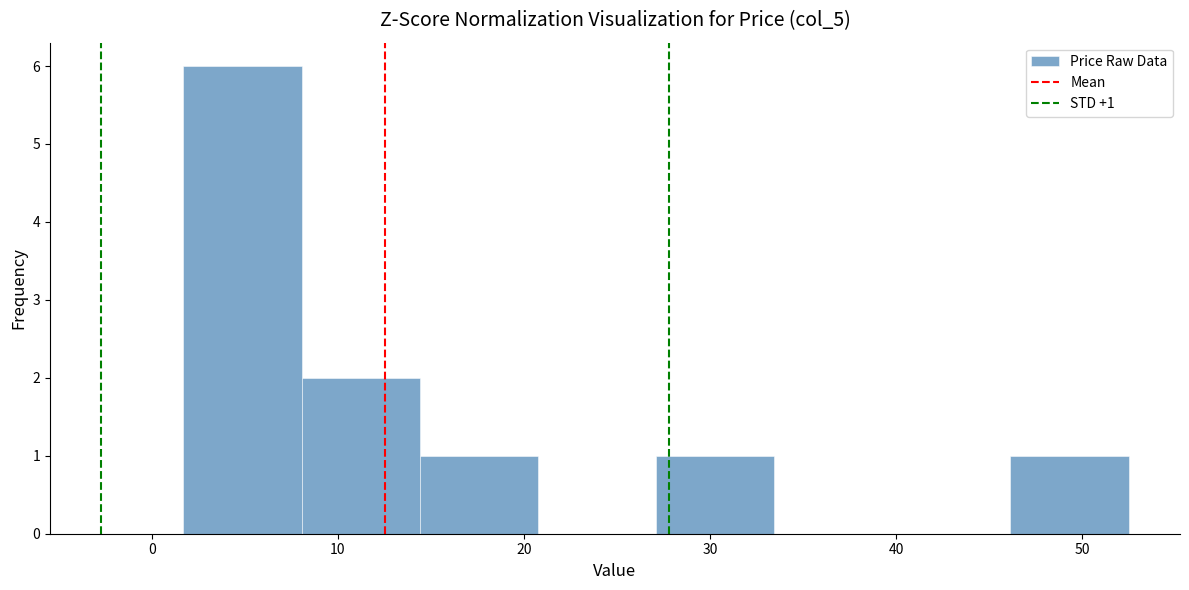

Which range on the x-axis has the tallest bar?

2 to 8